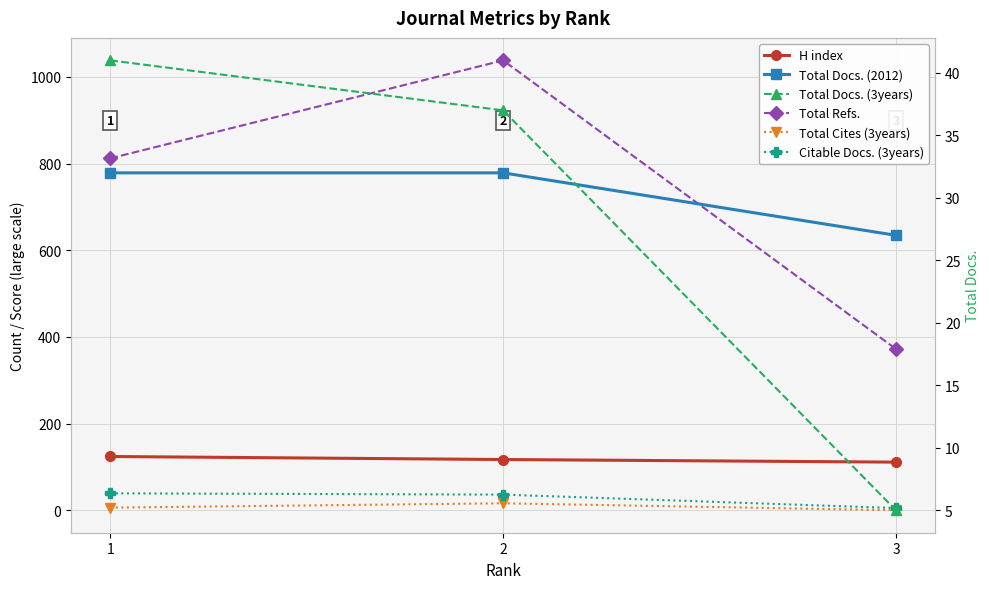

Rank the series by their maximum value, from highest to lowest.

Total Refs., H index, Total Docs. (3years), Citable Docs. (3years), Total Docs. (2012), Total Cites (3years)